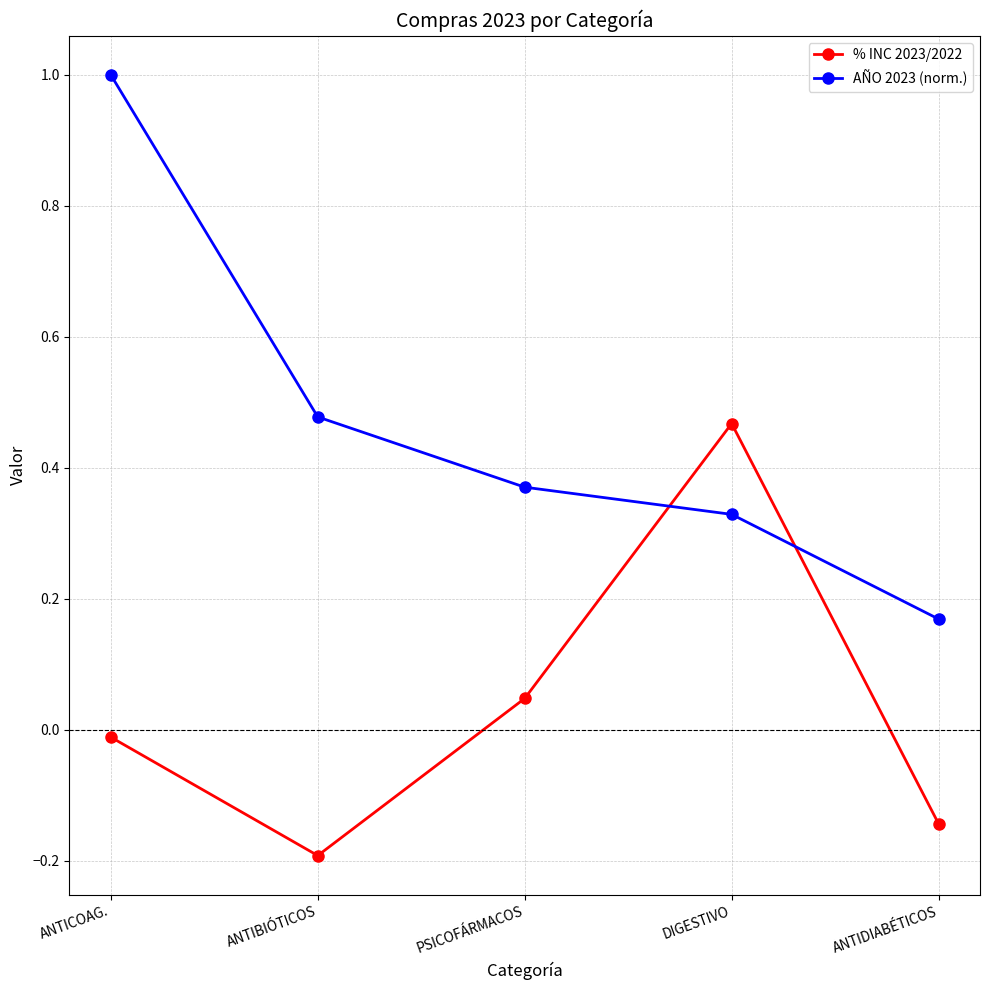

Is the value of AÑO 2023 (norm.) at PSICOFÁRMACOS greater than the value of % INC 2023/2022 at ANTIDIABÉTICOS?

Yes